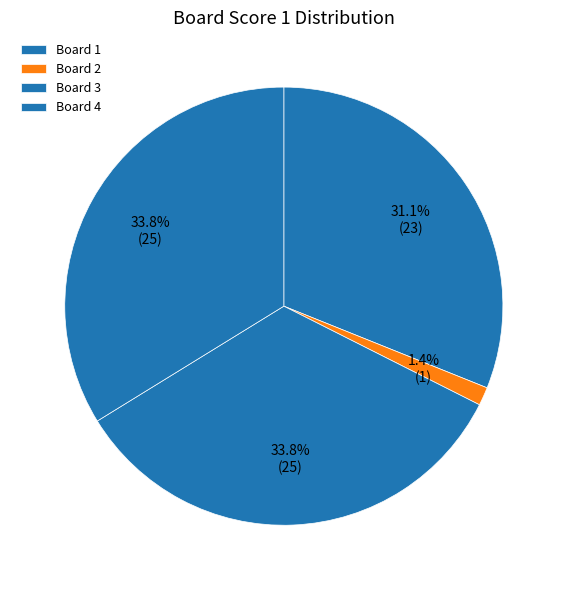

Which category has the smallest portion of the pie?

Board 2